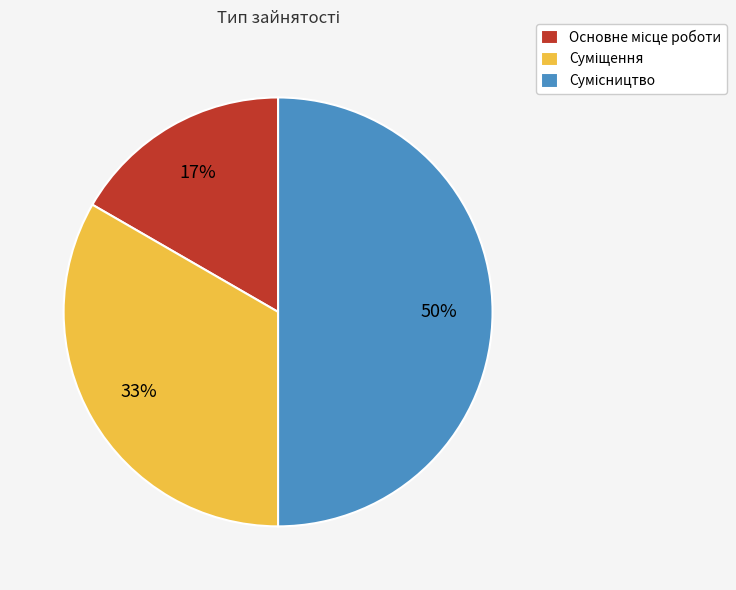

To the nearest percent, what is the difference between the largest and smallest slice percentages?

33%